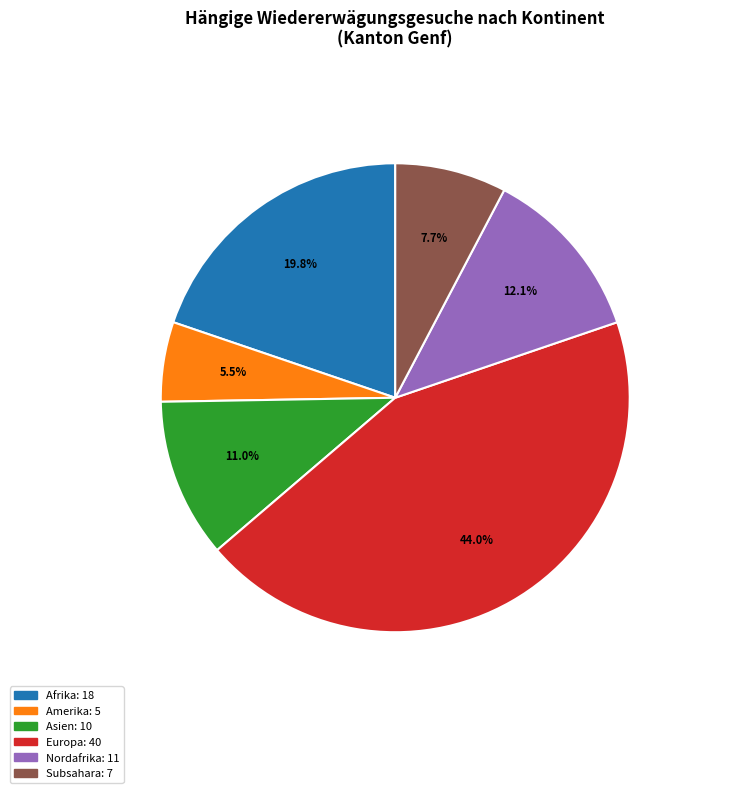

Is there any slice that represents more than half of the pie?

No